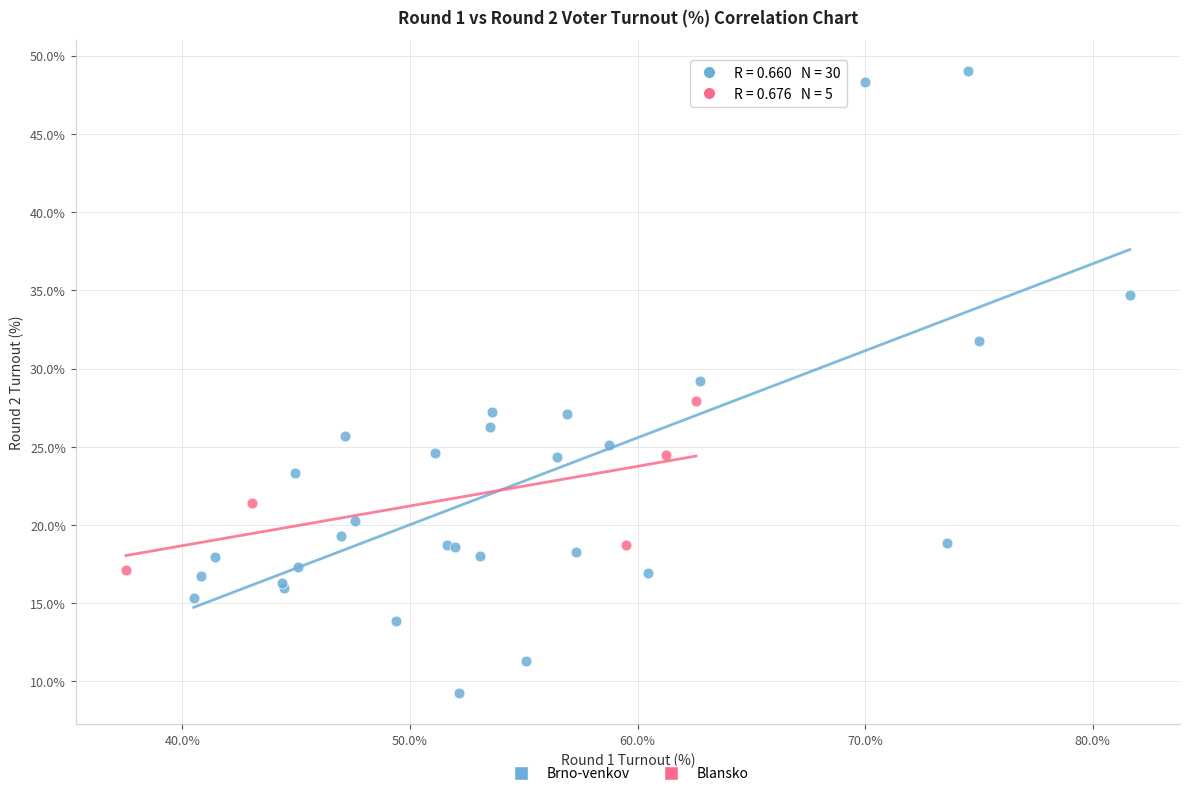

Which series has the largest Y range (max minus min)?

Brno-venkov